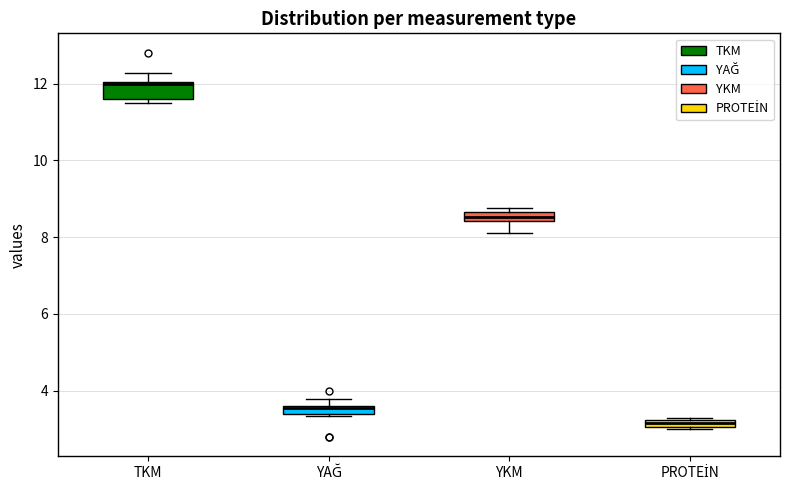

Which box is the tallest, from its lower edge to its upper edge?

TKM